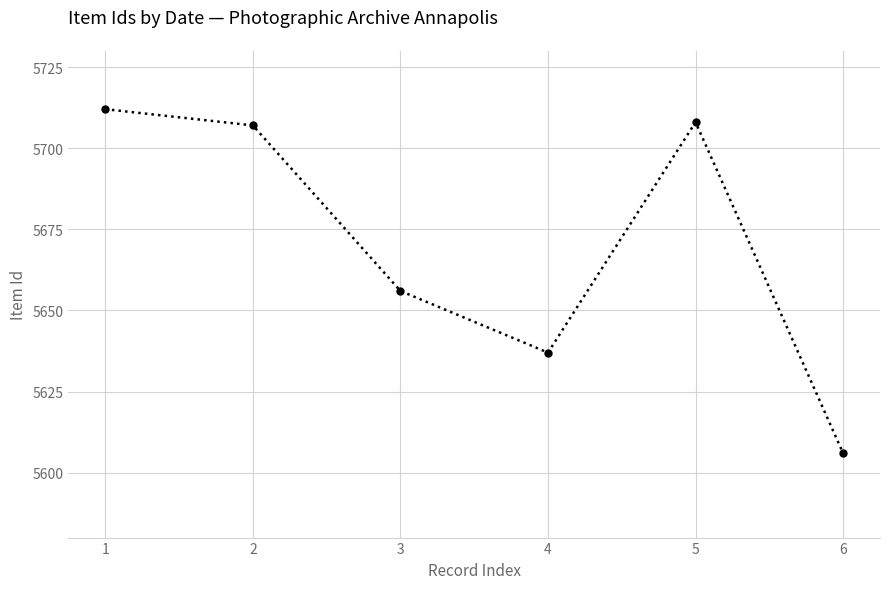

Does the chart display data point markers on the line(s)?

Yes